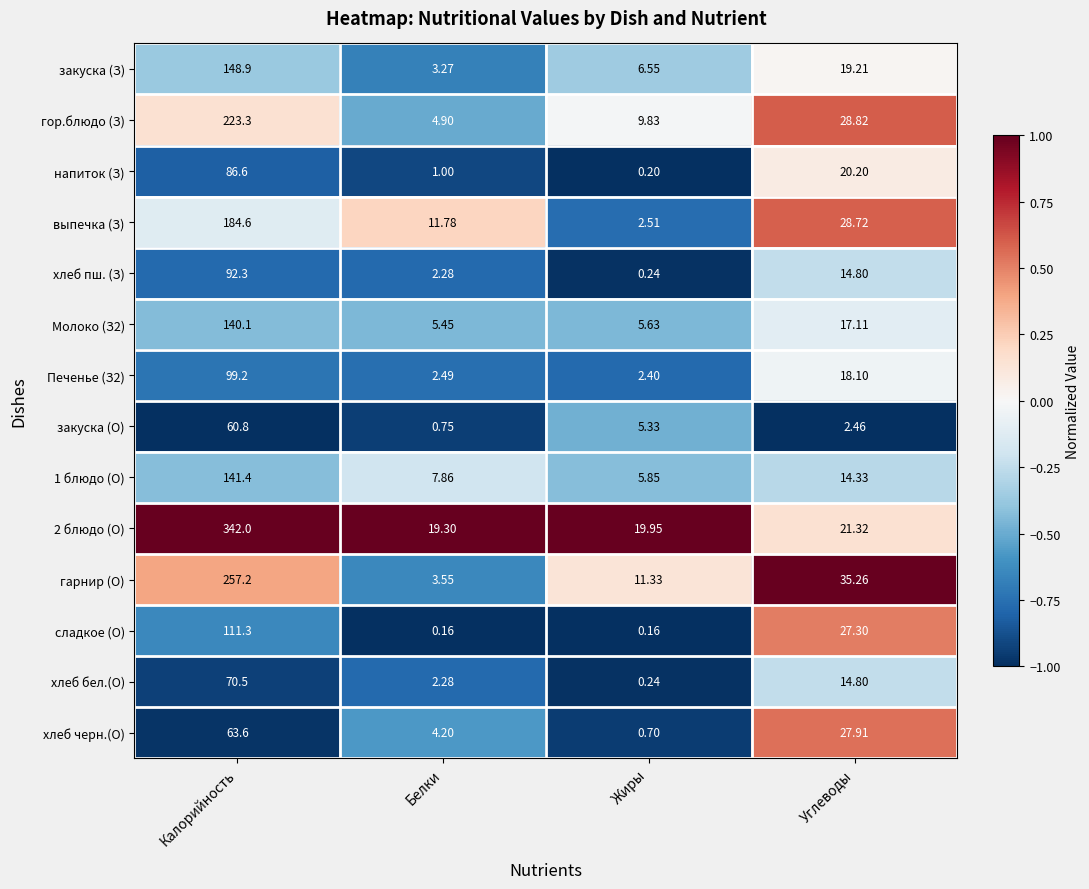

At which category is the sum across all series the highest?

Калорийность